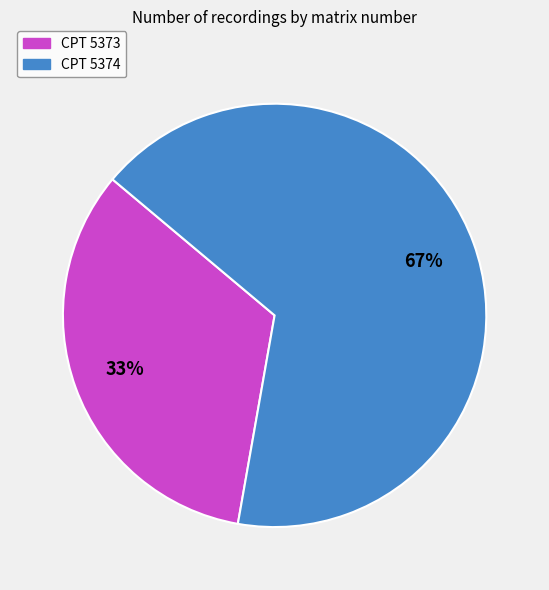

Between CPT 5373 and CPT 5374, which is larger?

CPT 5374